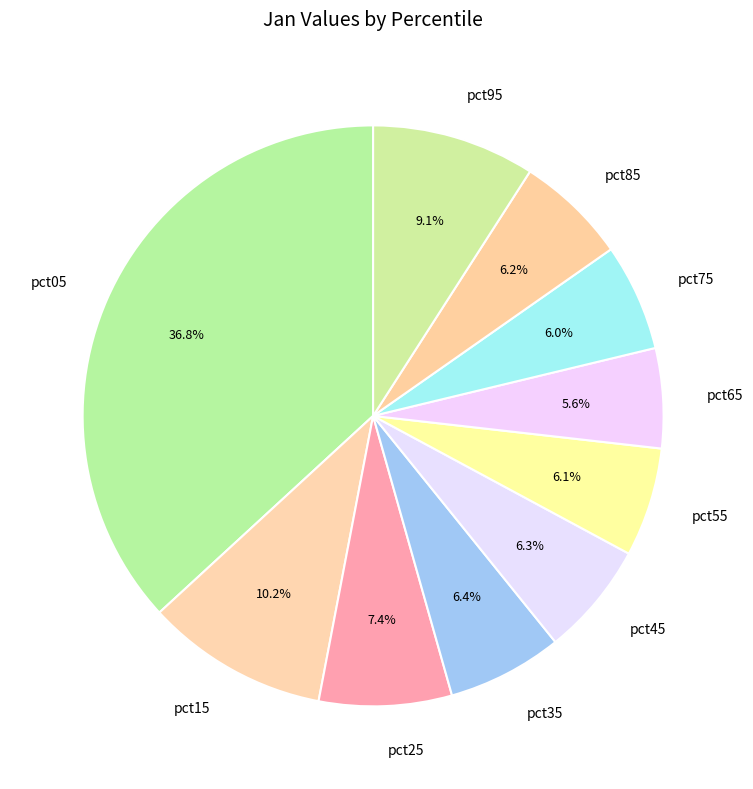

The pct85 slice represents 1% of the pie. True or false?

False